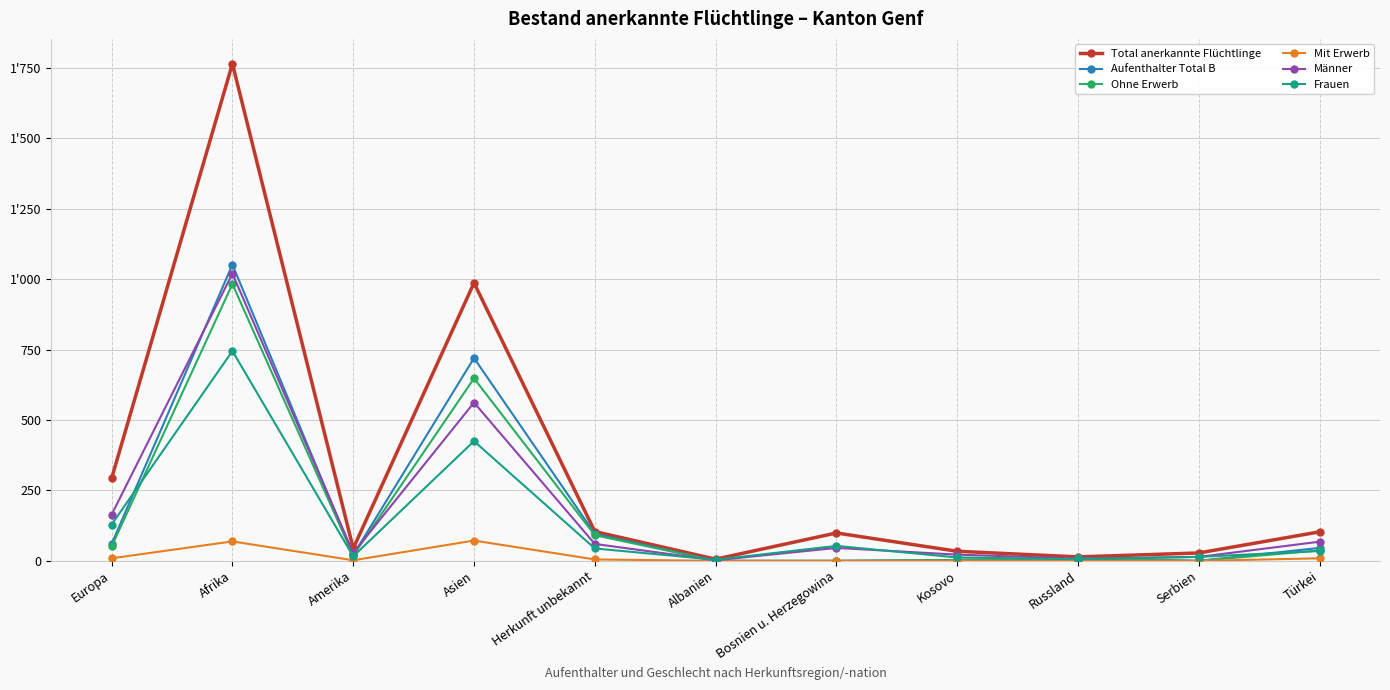

What is the difference between the maximum and minimum values in the Mit Erwerb series?

72